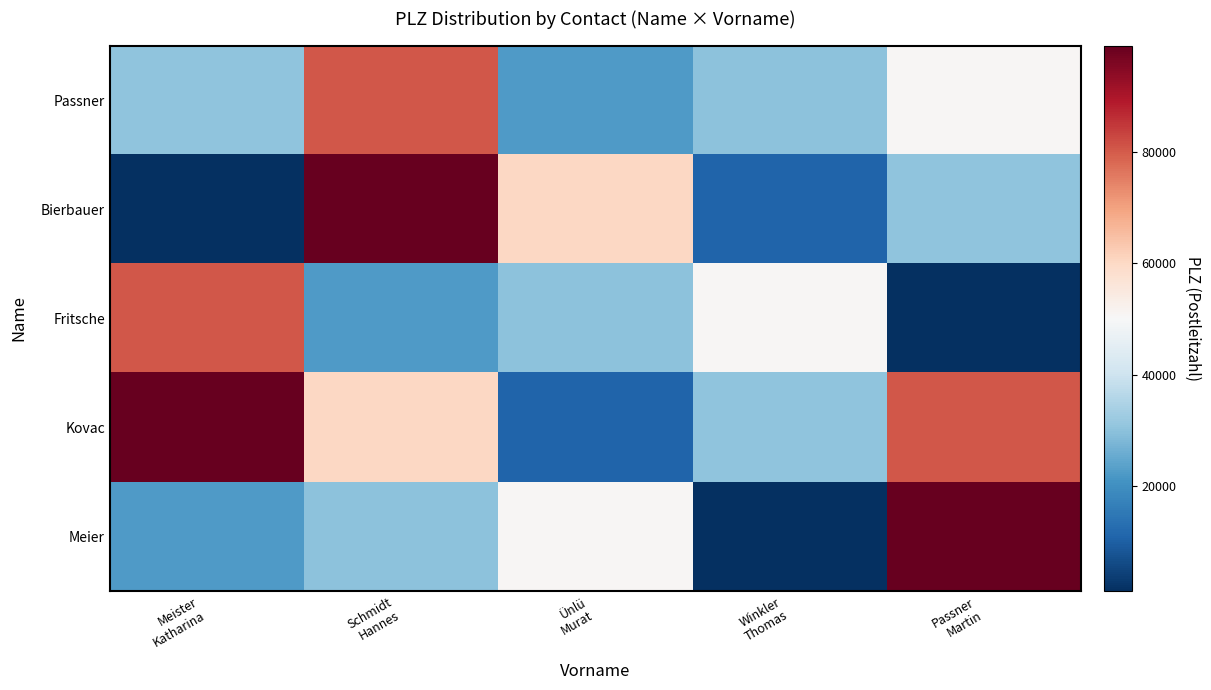

Which label corresponds to the smallest value in the chart?

Meister
Katharina